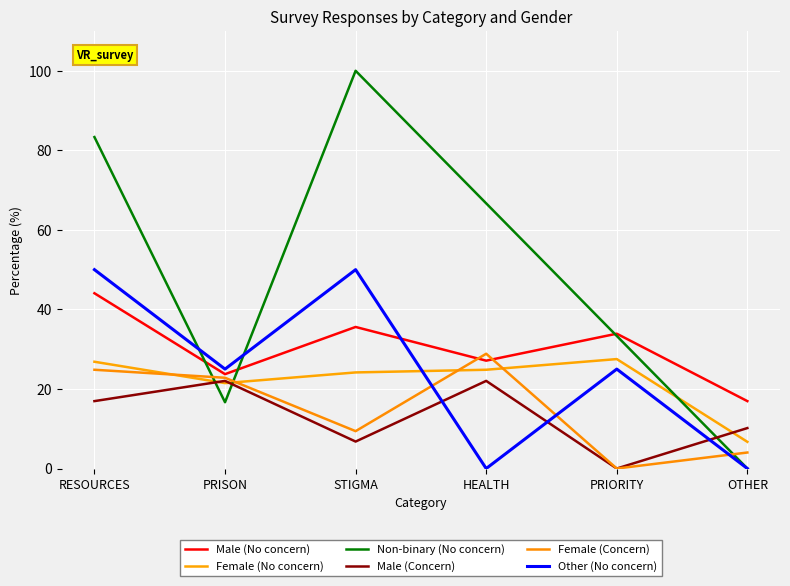

Is this an area chart (filled region under the line)?

No